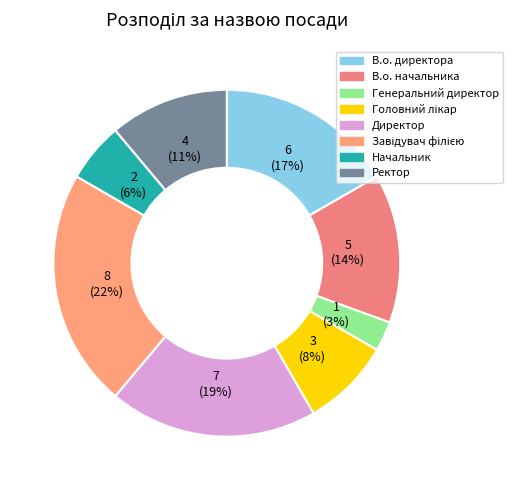

Combined, do Ректор and Головний лікар account for over 50%?

No